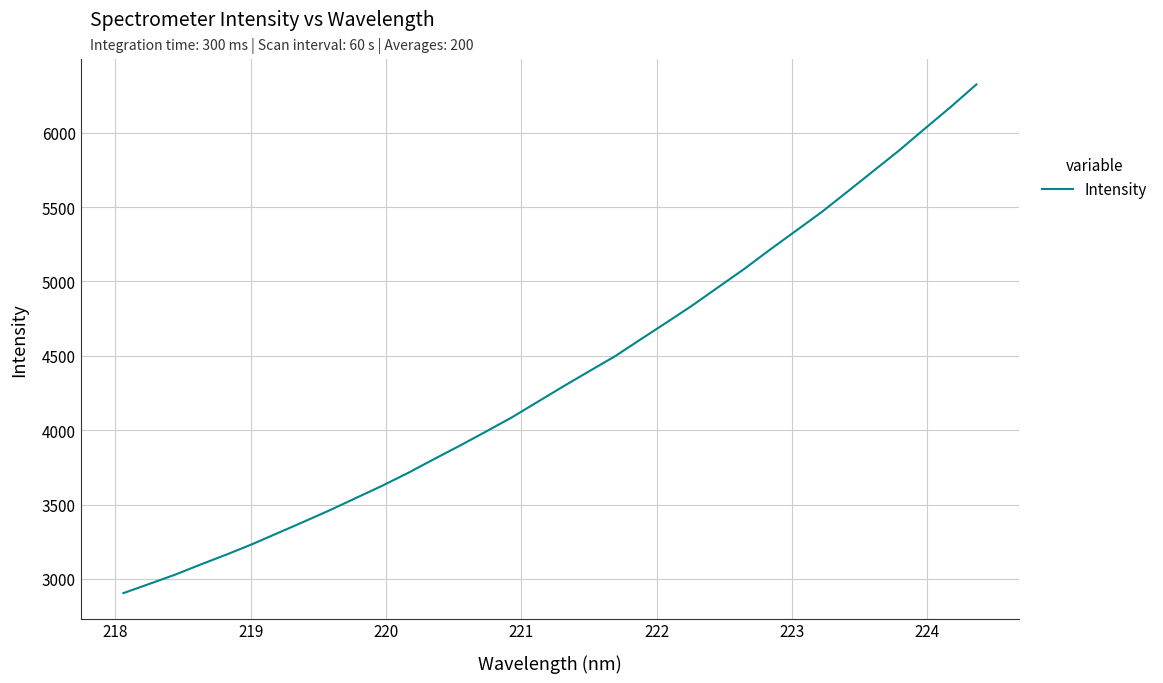

How many lines are shown in the chart?

1